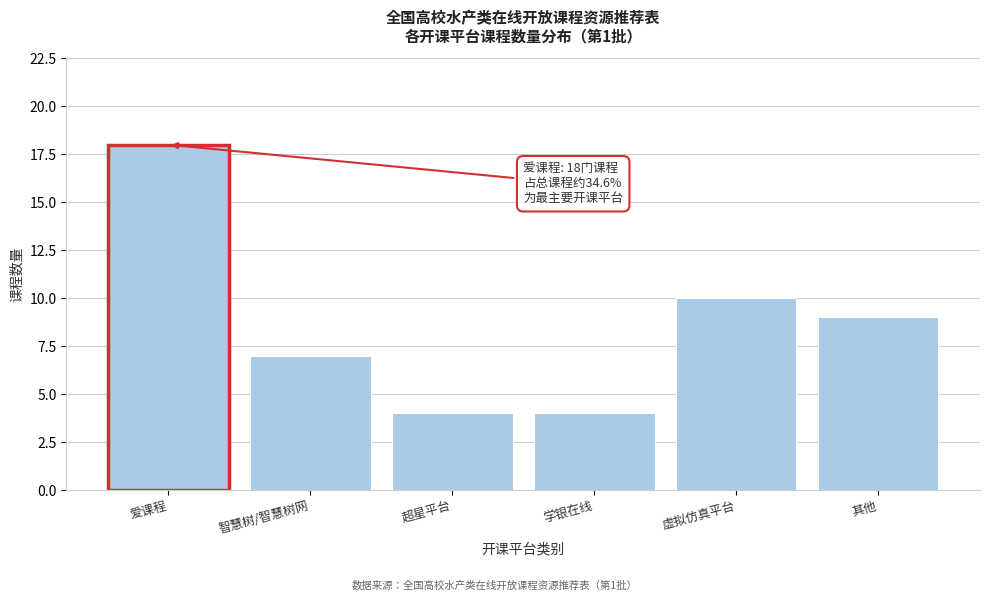

Reading right to left, what are all the values shown in this chart?

9	10	4	4	7	18